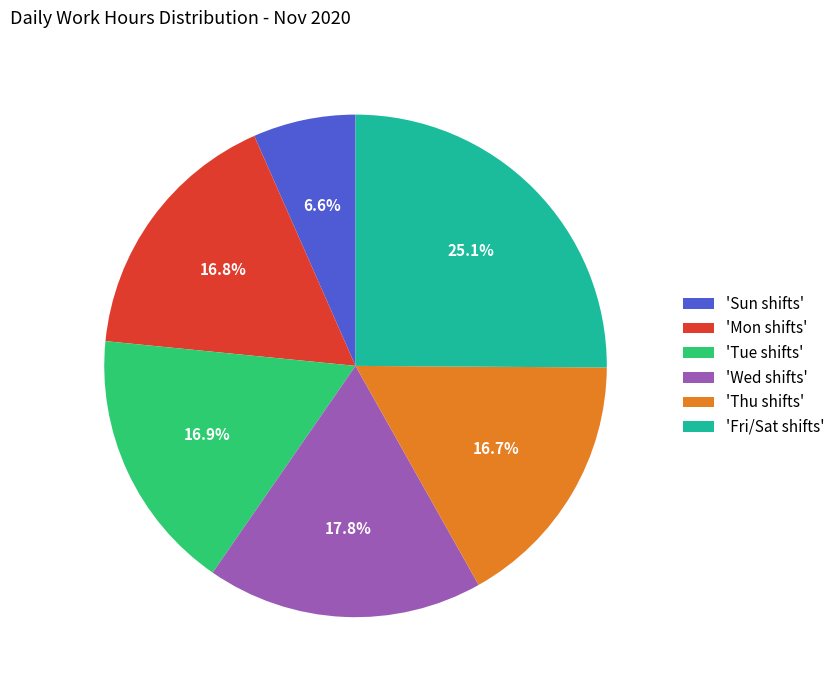

Is the sum of 'Thu shifts' and 'Sun shifts' greater than half?

No